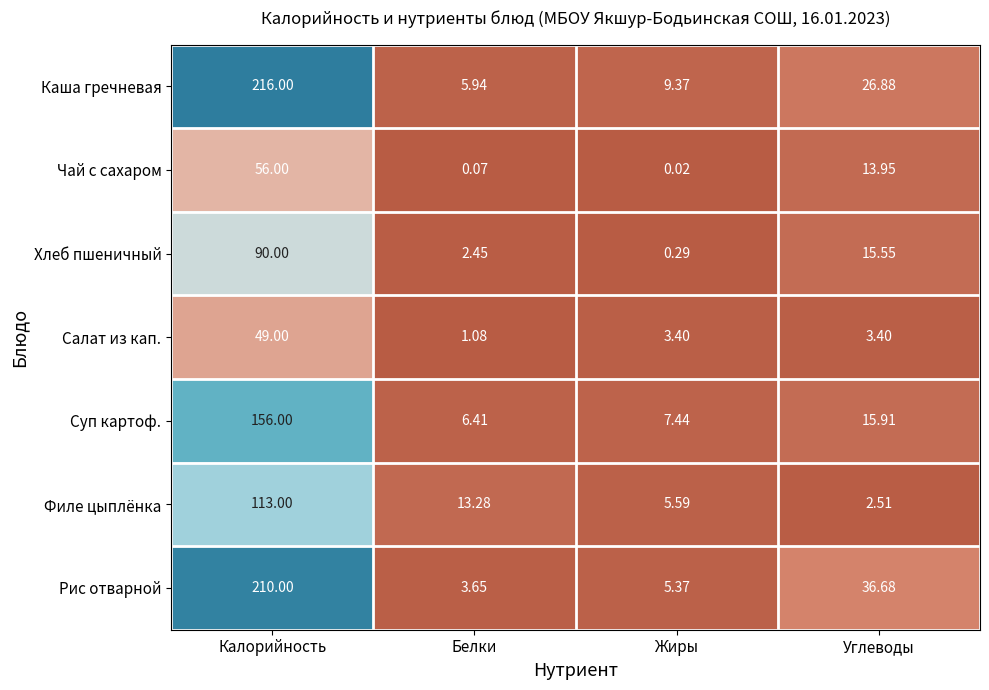

Rank the series at Калорийность from highest to lowest value.

Каша гречневая, Рис отварной, Суп картоф., Филе цыплёнка, Хлеб пшеничный, Чай с сахаром, Салат из кап.